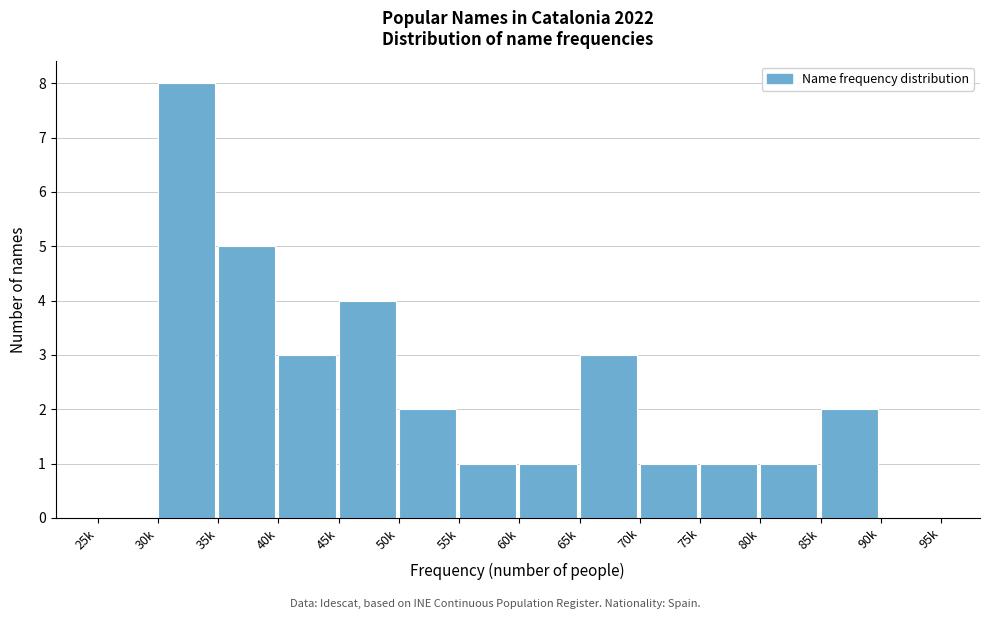

Reading left to right, extract all data points from this chart.

25k=0	30k=8	35k=5	40k=3	45k=4	50k=2	55k=1	60k=1	65k=3	70k=1	75k=1	80k=1	85k=2	90k=0